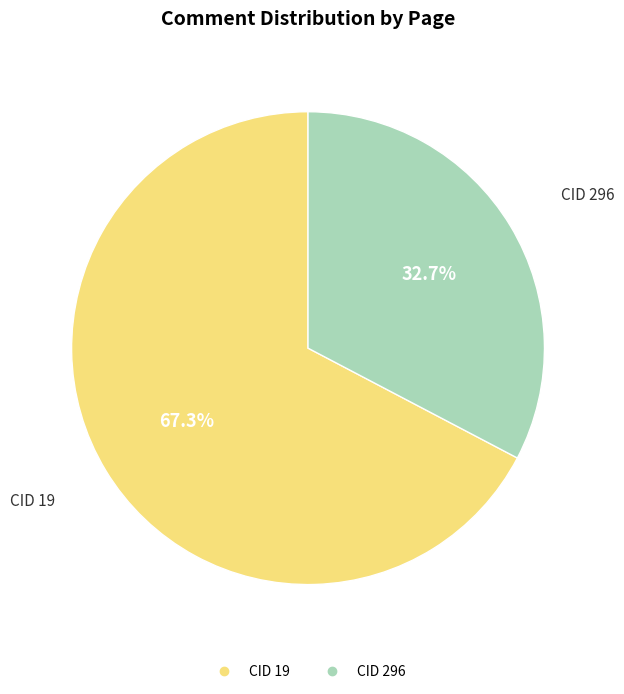

Is there a majority slice in this chart?

Yes